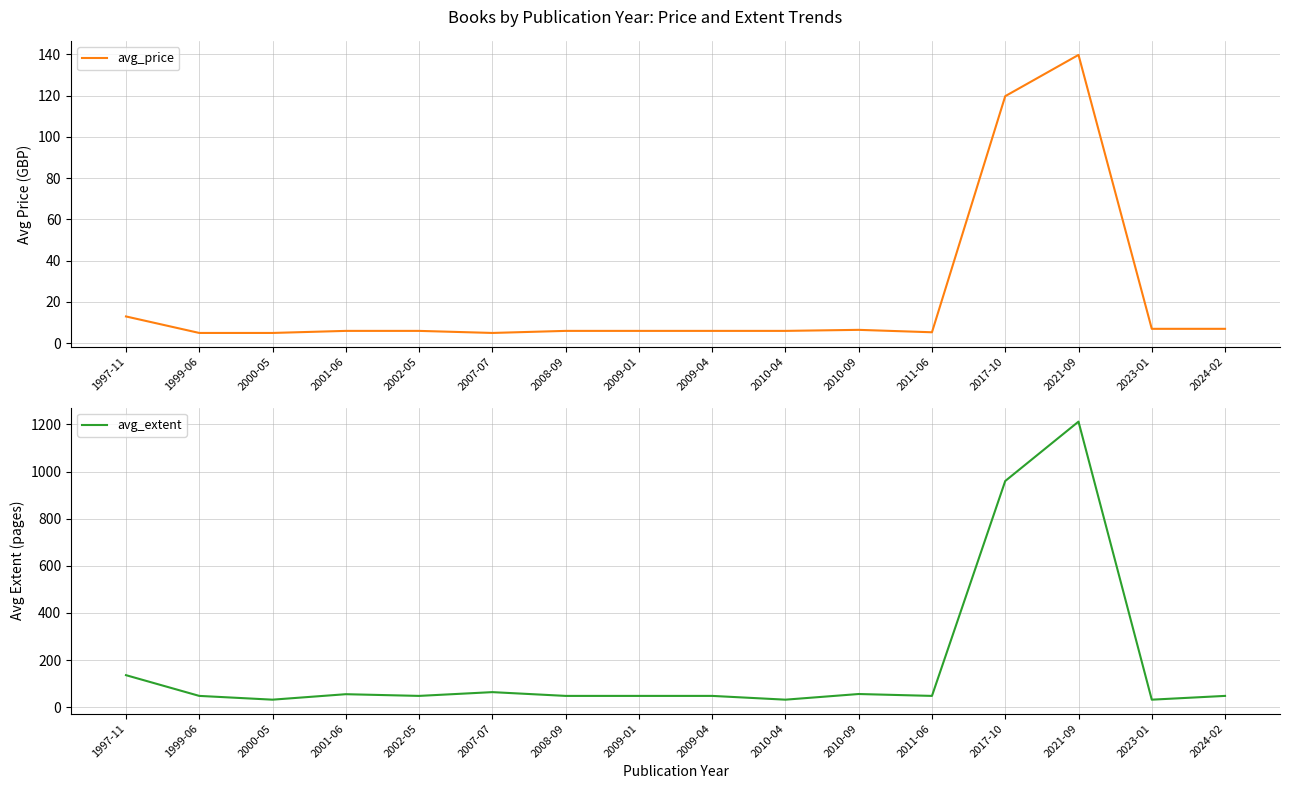

True or false: avg_extent and avg_price intersect in this chart.

False